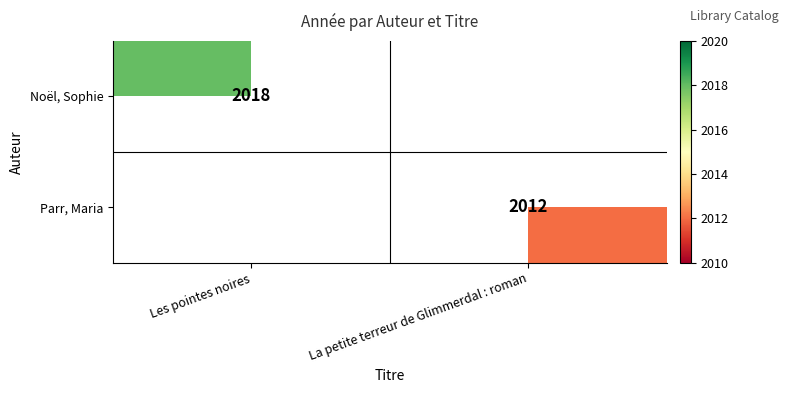

What is the minimum value shown in the chart?

2012.0